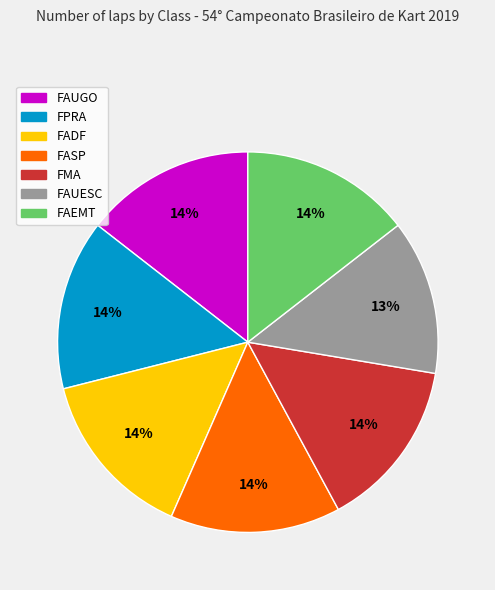

What is the ratio of the value at FADF to the value at FAEMT?

1.0